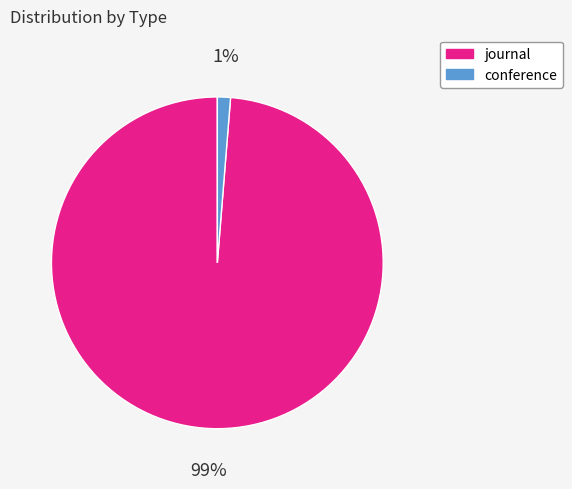

How many slices are in this pie chart?

2